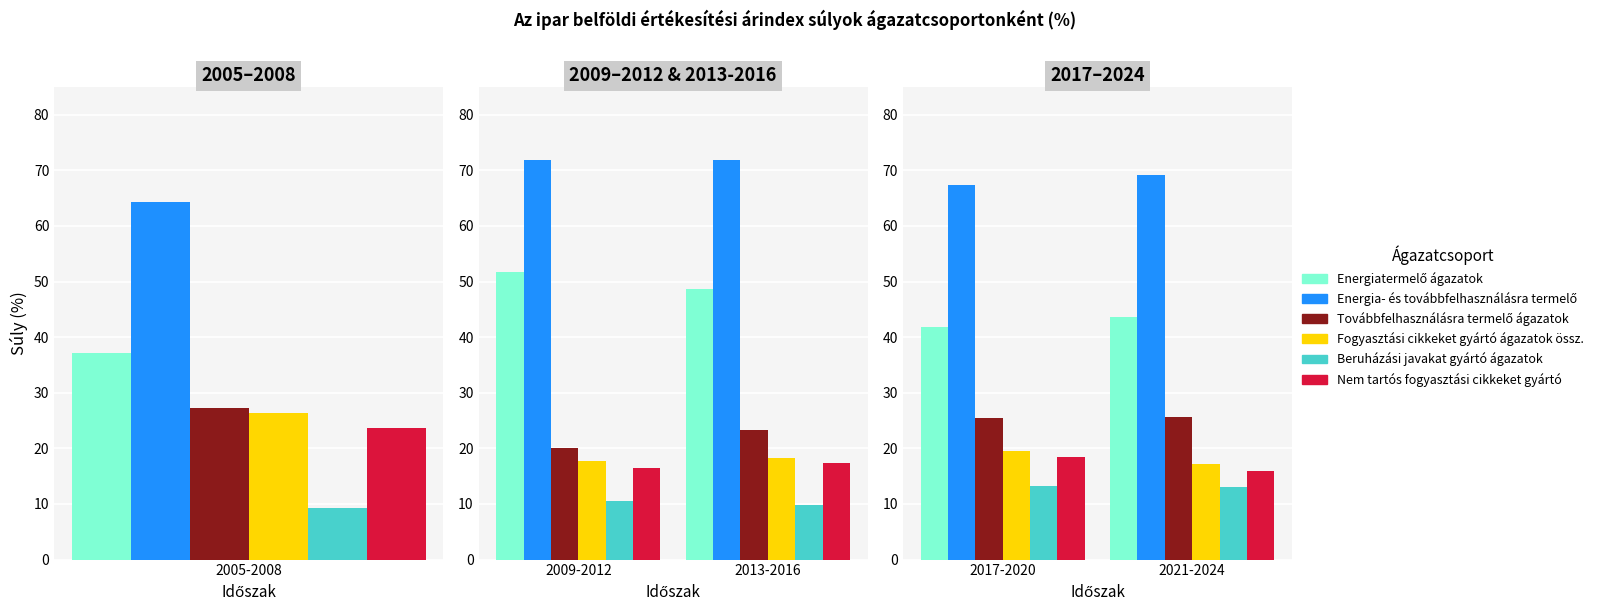

Rank the series at 2021-2024 from highest to lowest value.

Energia- és továbbfelhasználásra termelő, Energiatermelő ágazatok, Továbbfelhasználásra termelő ágazatok, Fogyasztási cikkeket gyártó ágazatok össz., Nem tartós fogyasztási cikkeket gyártó, Beruházási javakat gyártó ágazatok